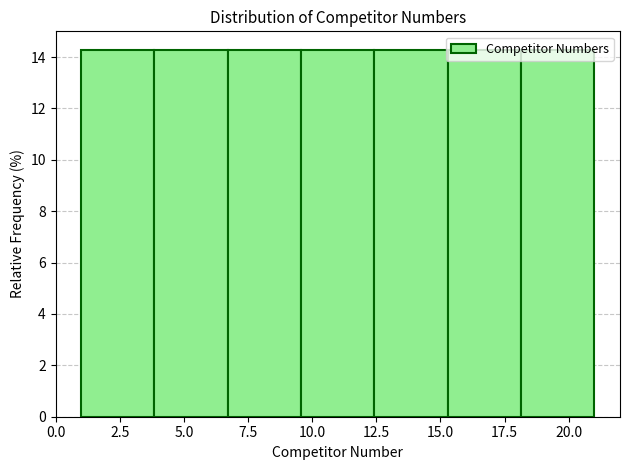

What is the height of the bar covering 6.5 to 9.5 on the x-axis? Neither the bar edges nor the heights are printed on the chart, so give them approximately, as read against the axes.

14.2